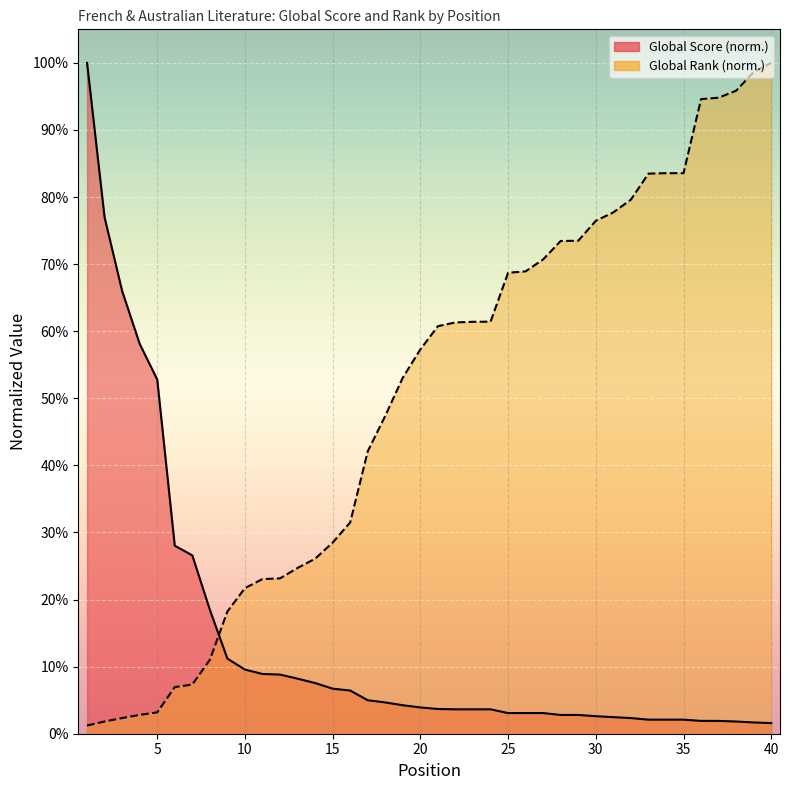

How many lines are shown in the chart?

2